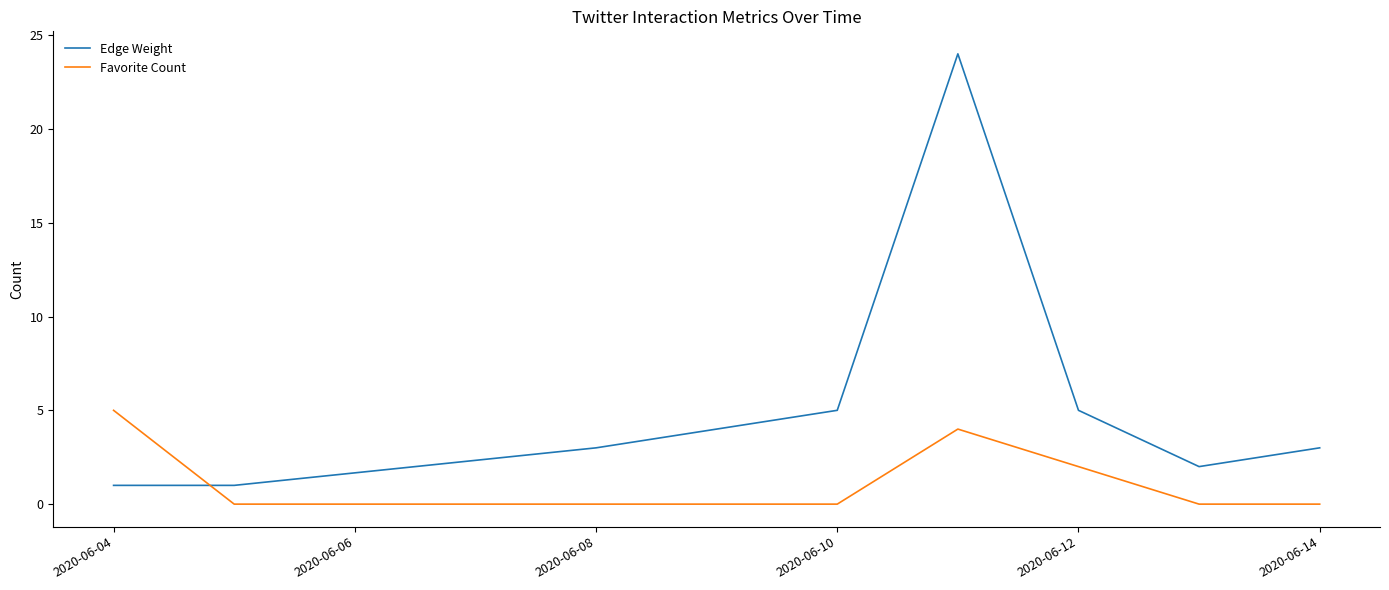

What is the difference between the maximum and minimum values in the Edge Weight series?

23